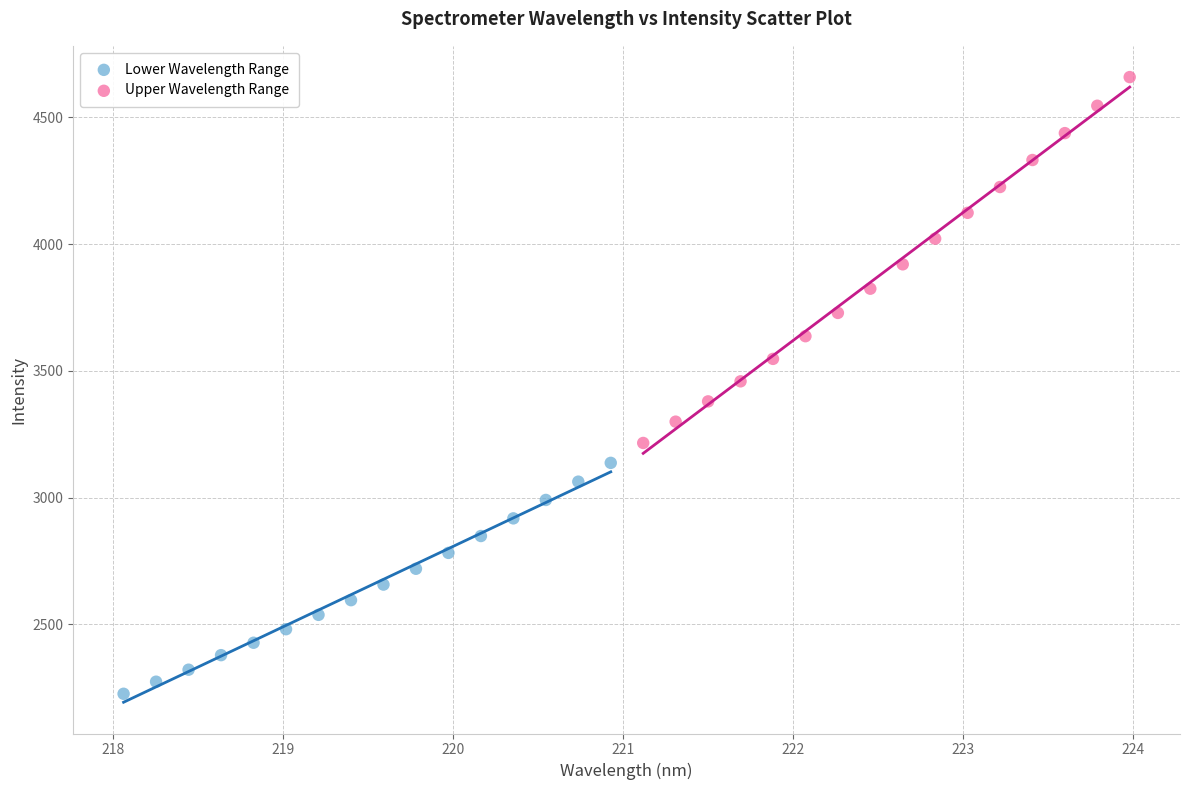

Which series has the widest spread of Y values?

Upper Wavelength Range